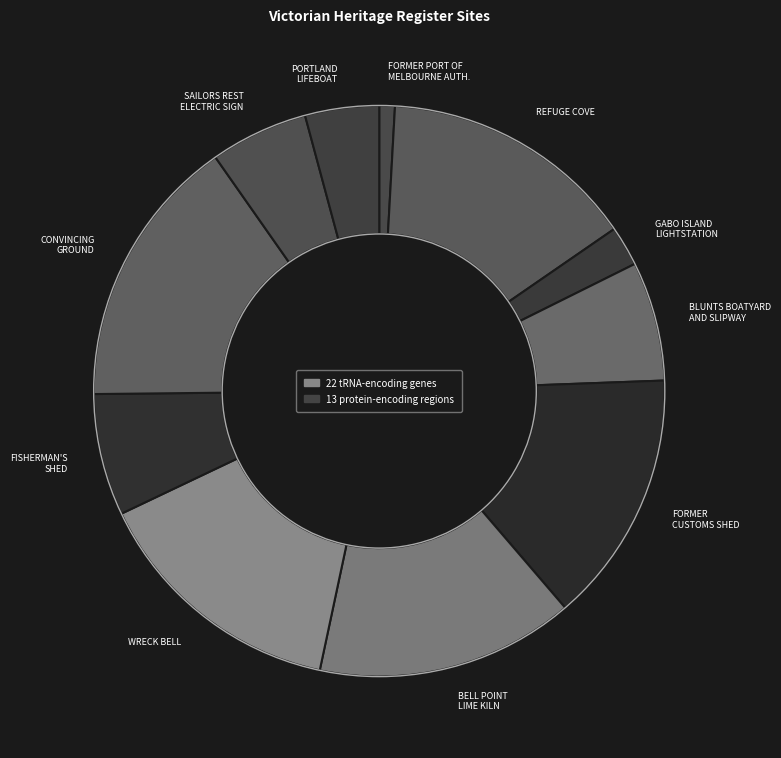

Count the number of slices in the pie.

11